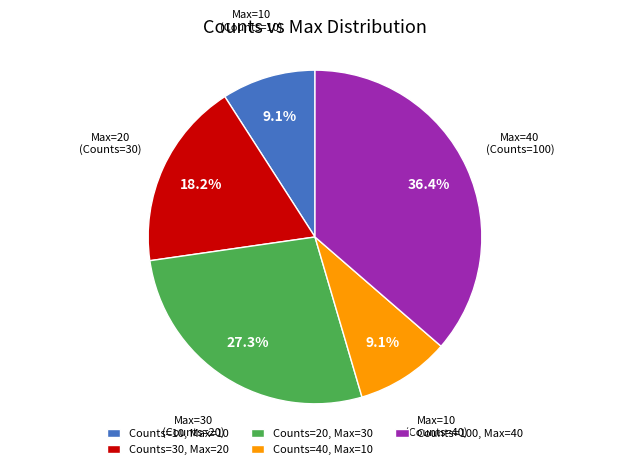

Is the sum of Counts=100, Max=40 and Counts=40, Max=10 greater than half?

No